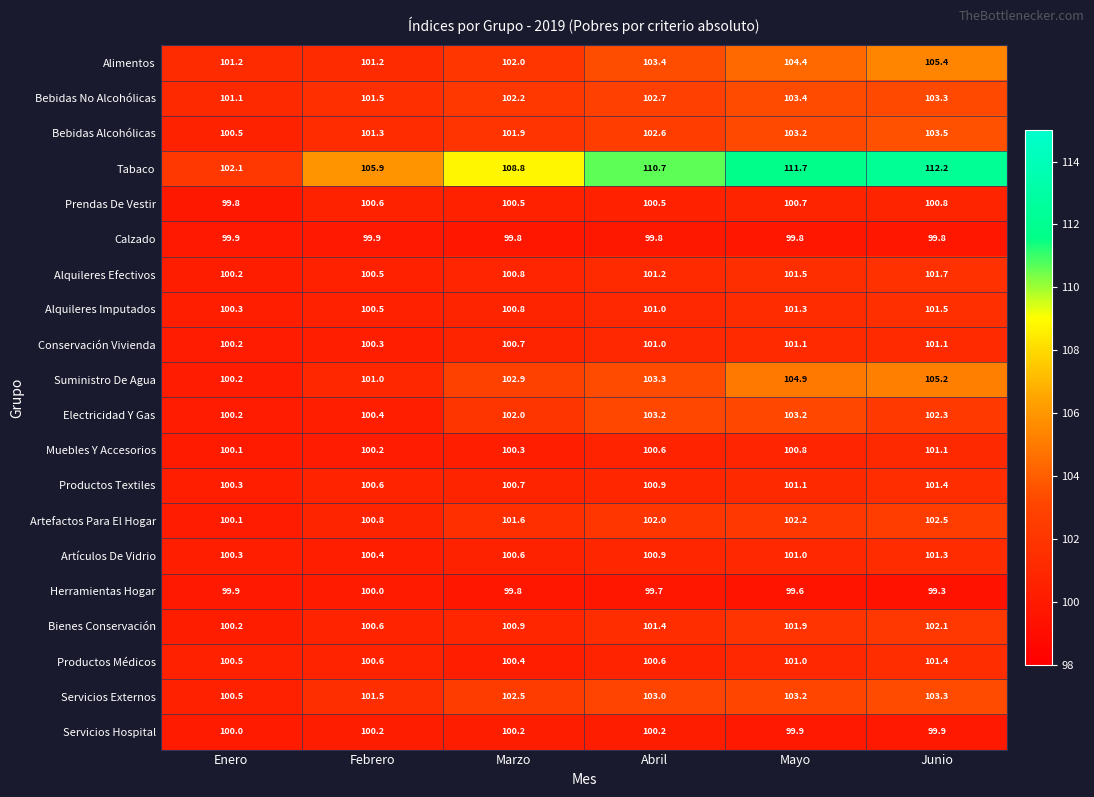

At which category is the sum across all series the highest?

Junio